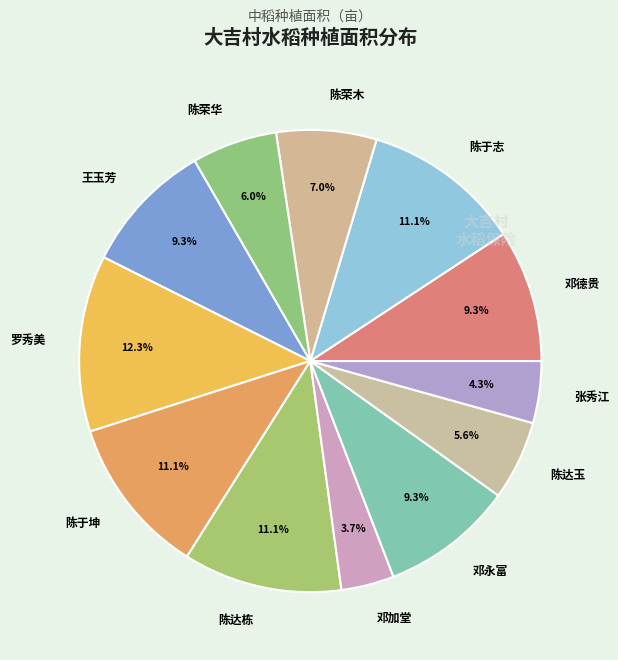

To the nearest percent, what is the average slice percentage?

8%